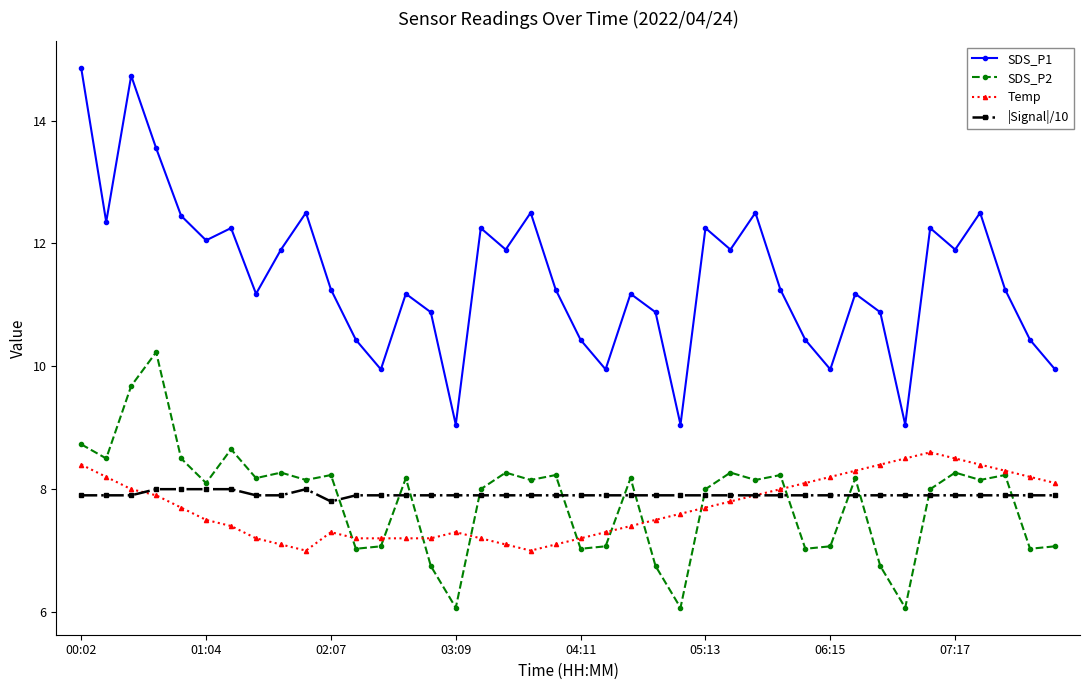

True or false: SDS_P1 and |Signal|/10 cross at least once.

False